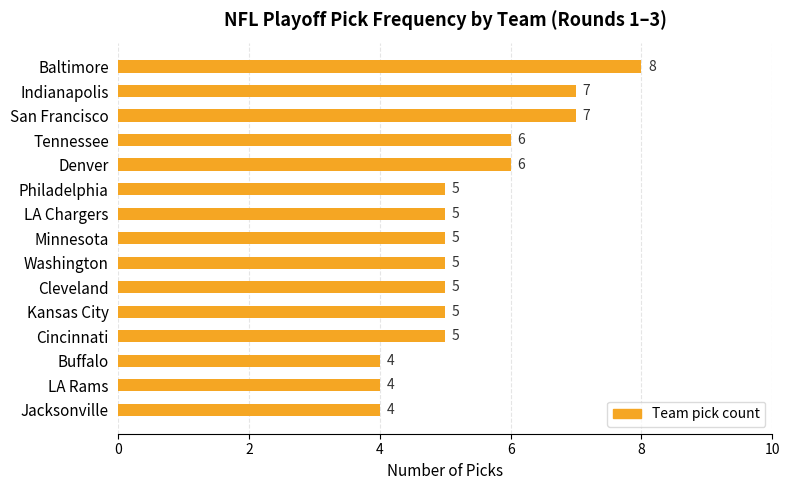

The chart shows a value of 7 at San Francisco. True or false?

True